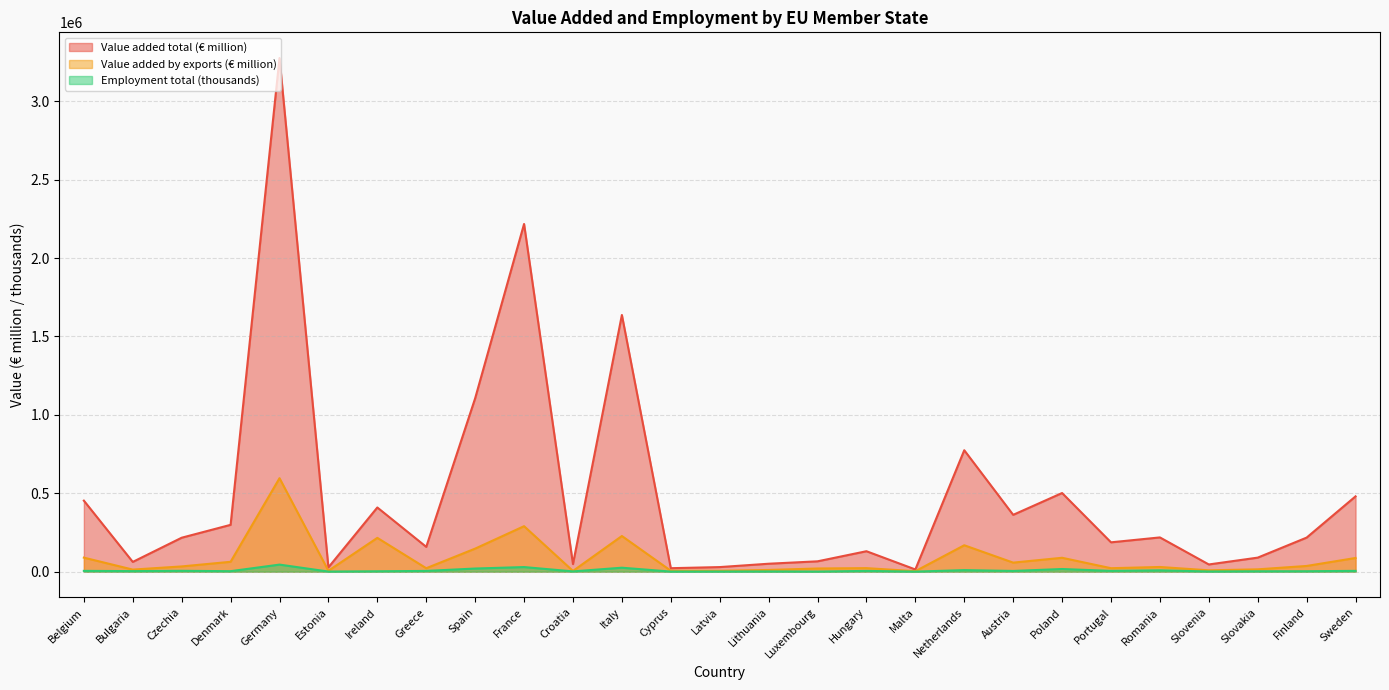

The value of Value added by exports (€ million) at Latvia is 3810.7. True or false?

False